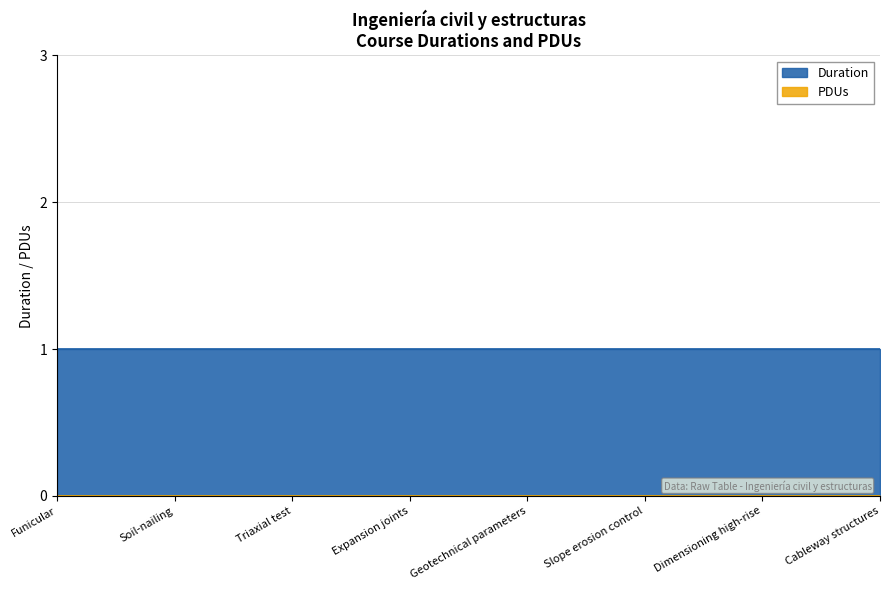

Reading left to right, transcribe all the data shown in this chart.

Duration 1: 1	1	1	1	1	1	1	1
PDUs: 0	0	0	0	0	0	0	0